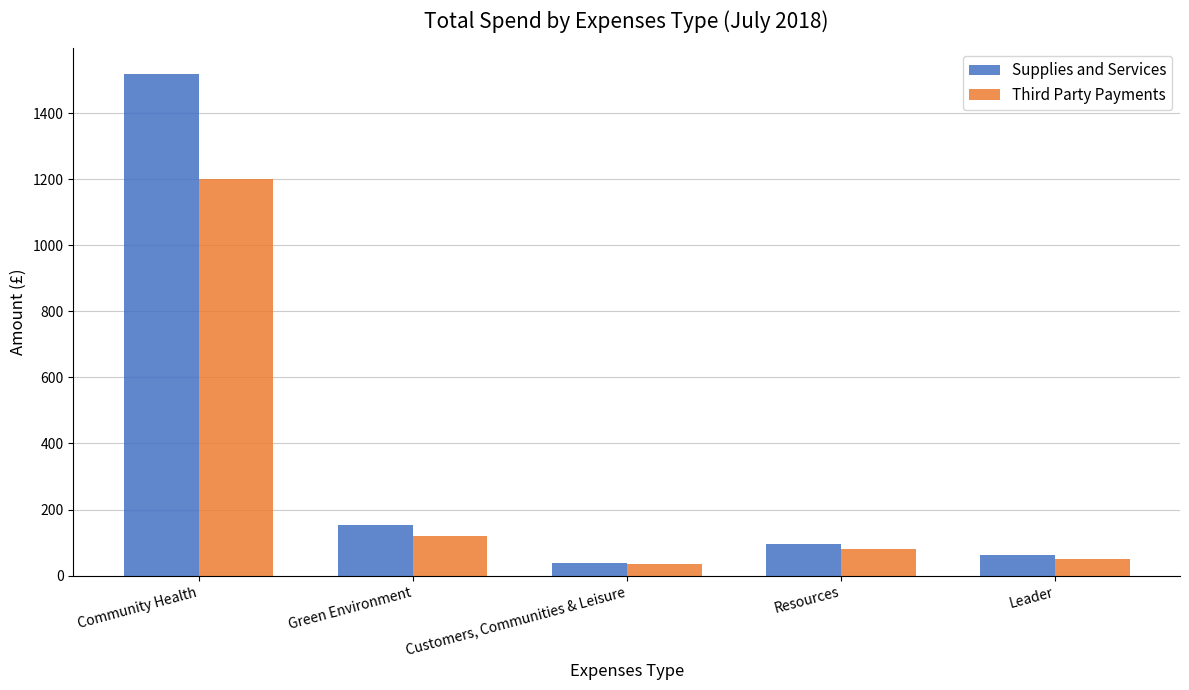

The value of Third Party Payments at Community Health is 2156.0. True or false?

False